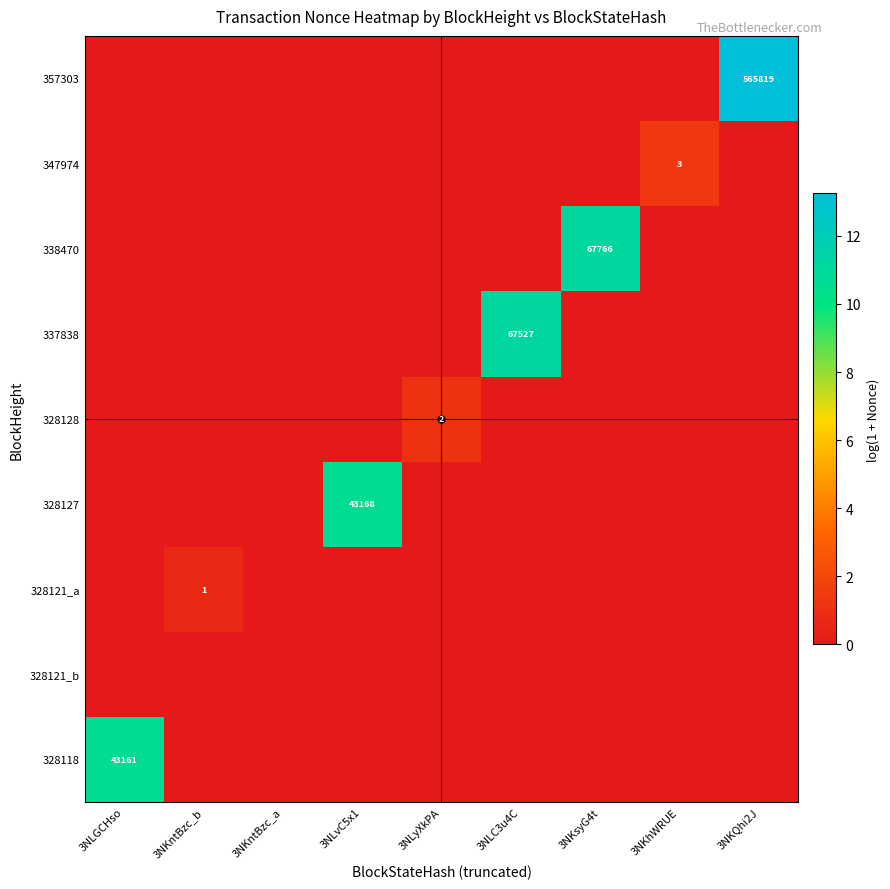

Rank the series at 3NKntBzc_a from lowest to highest value.

328118, 328121_b, 328121_a, 328127, 328128, 337838, 338470, 347974, 357303